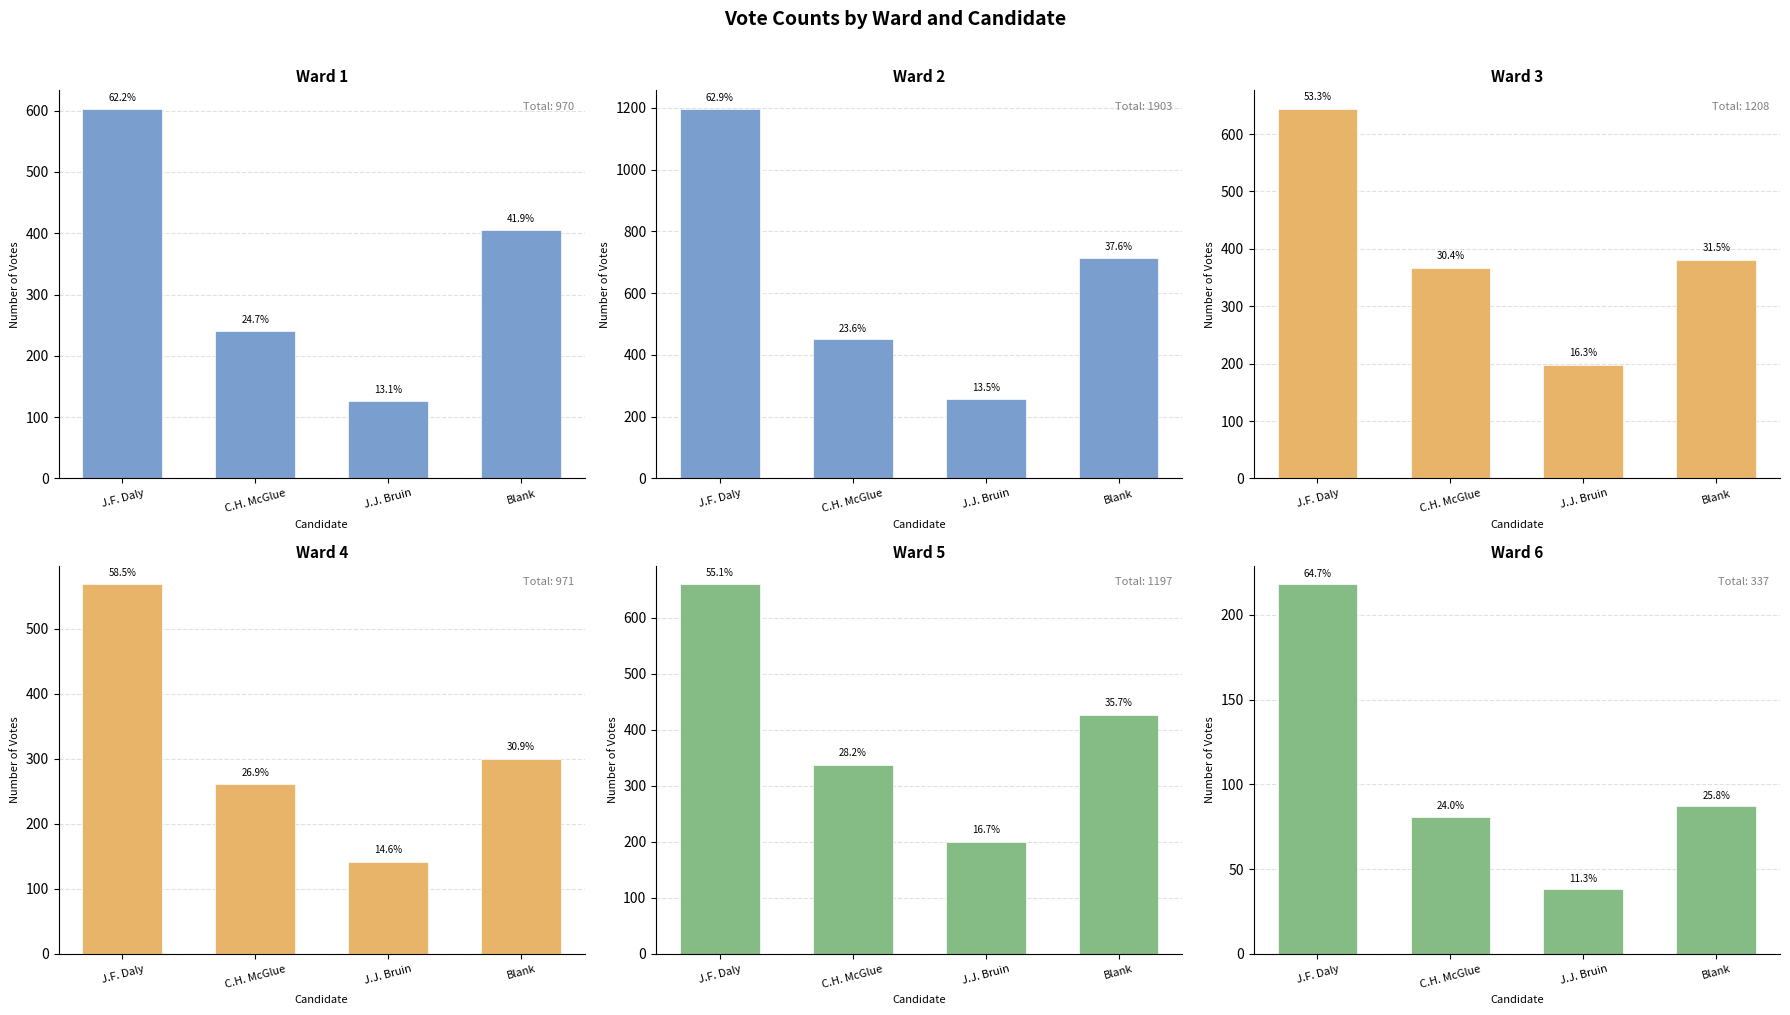

List the series in order of their overall mean, highest first.

John F. Daly, Blank Votes, Charles H. McGlue, James J. Bruin